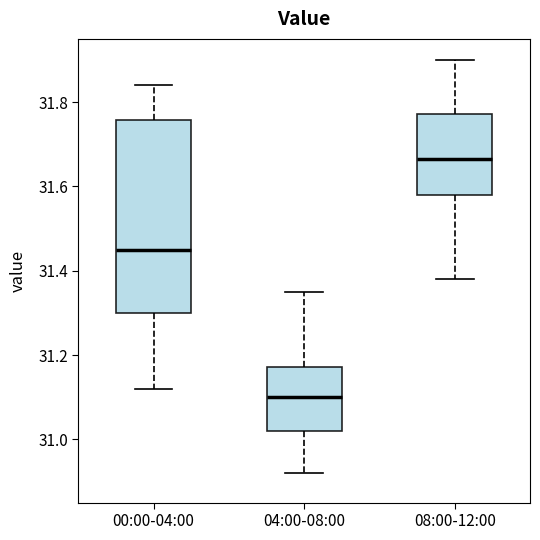

Which box is the tallest, from its lower edge to its upper edge?

00:00-04:00